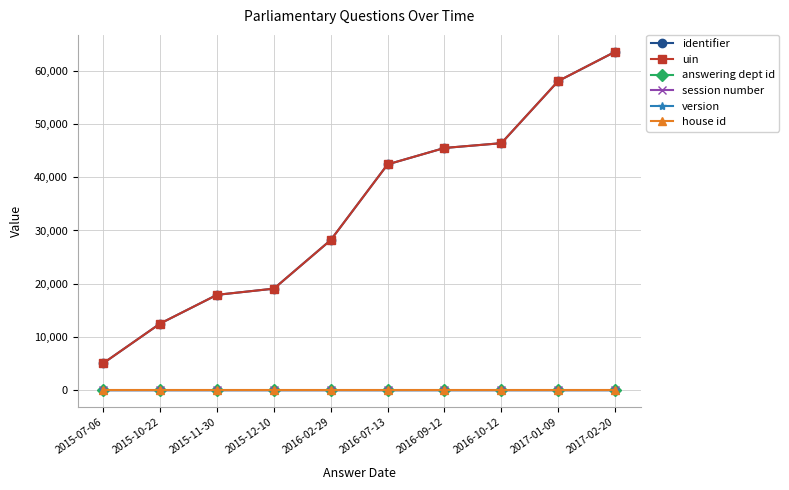

Which series has the largest total across all categories?

identifier